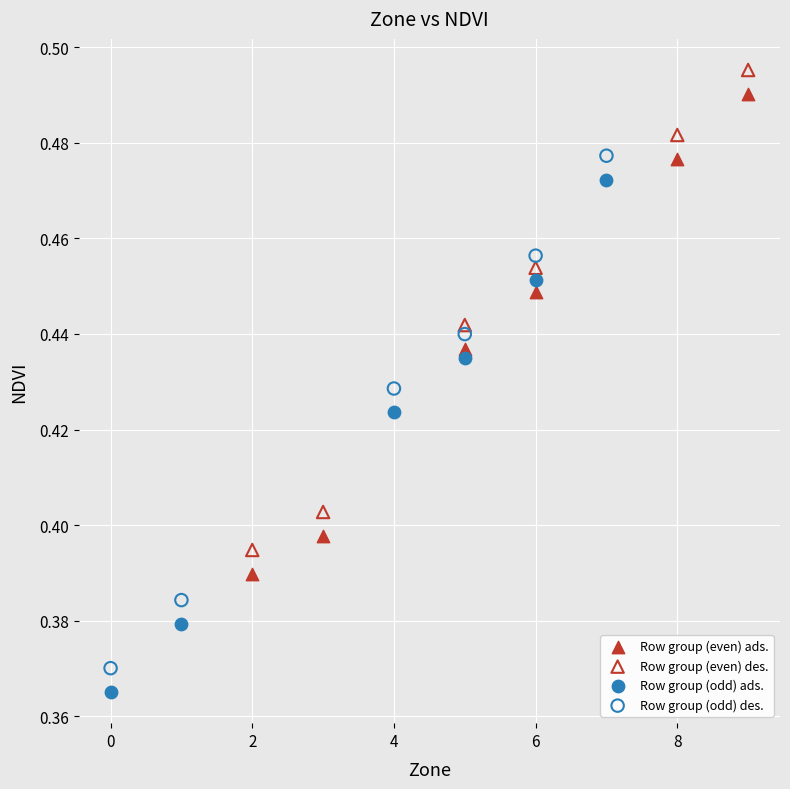

Which series reaches the minimum Y coordinate?

Row group (odd) ads.